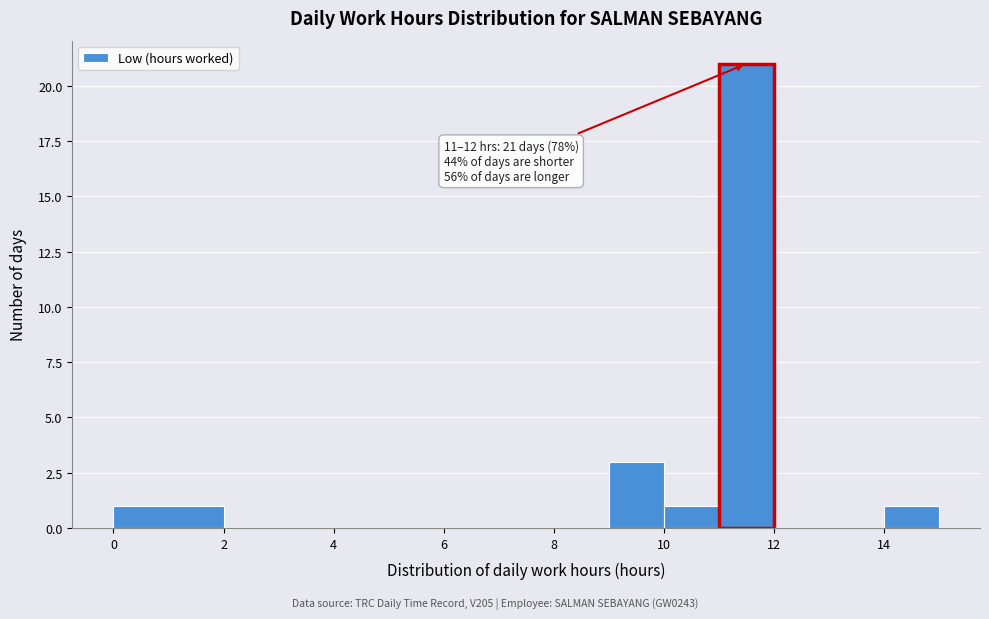

Which range on the x-axis has the tallest bar?

11 to 12